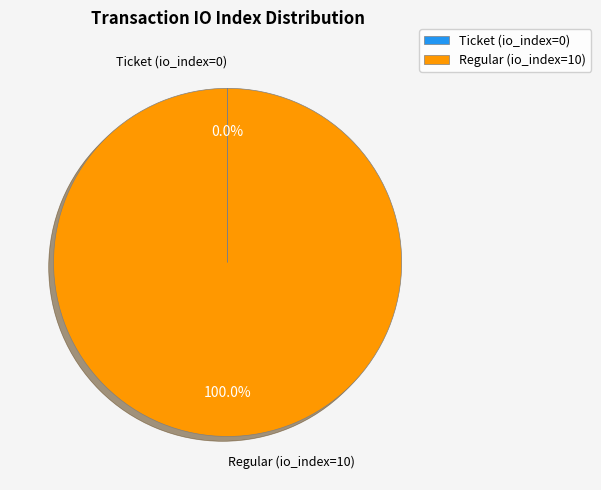

Does Regular (io_index=10) account for over 50% of the chart?

Yes